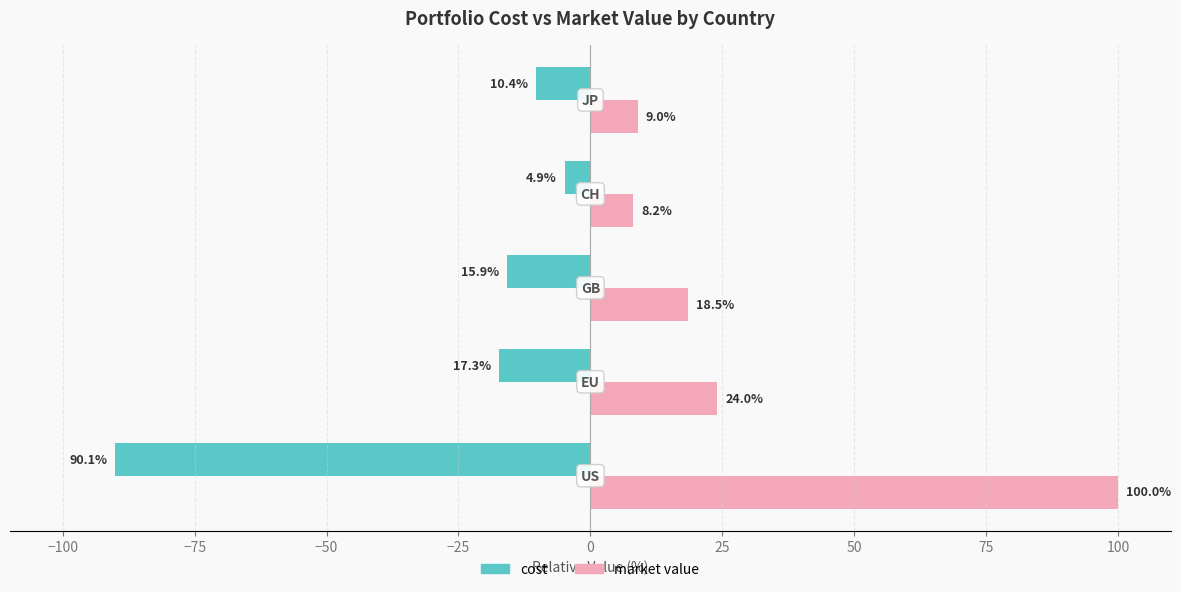

At how many categories does at least one series exceed 55?

1